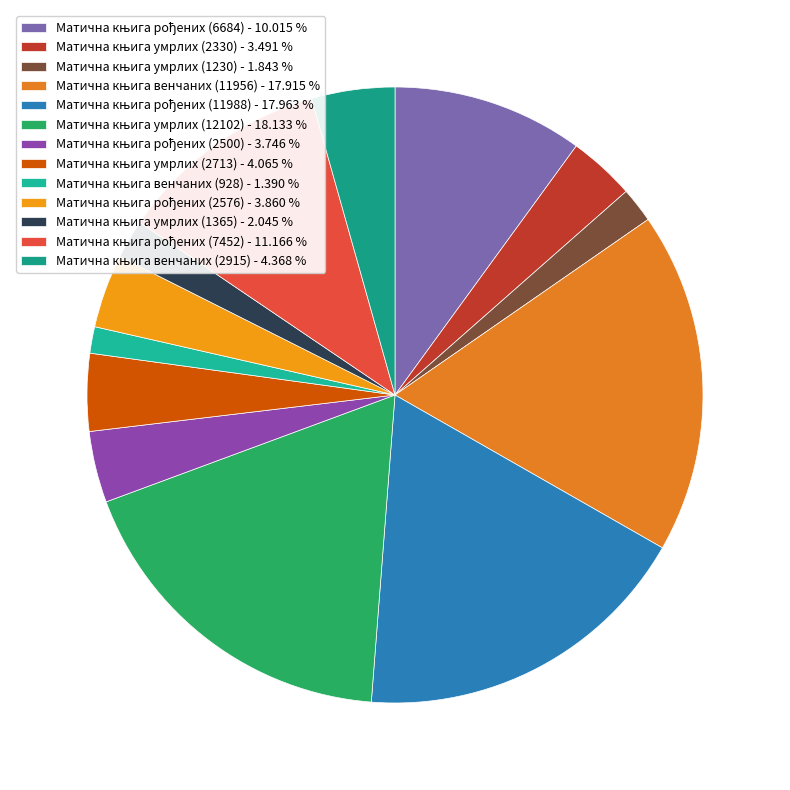

Is there any slice that represents more than half of the pie?

No